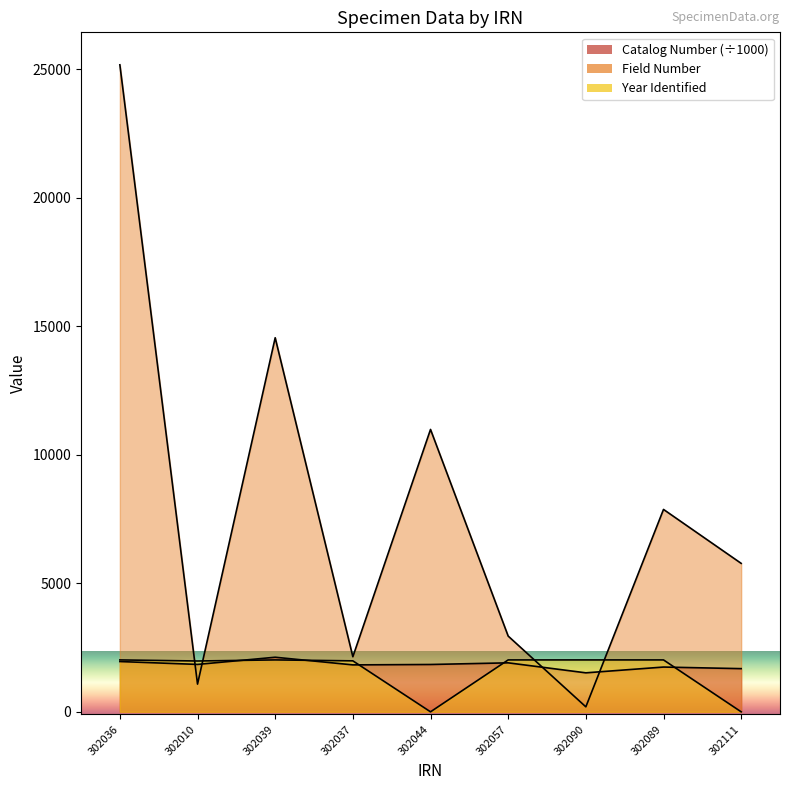

True or false: Field Number and Catalog Number cross at least once.

True